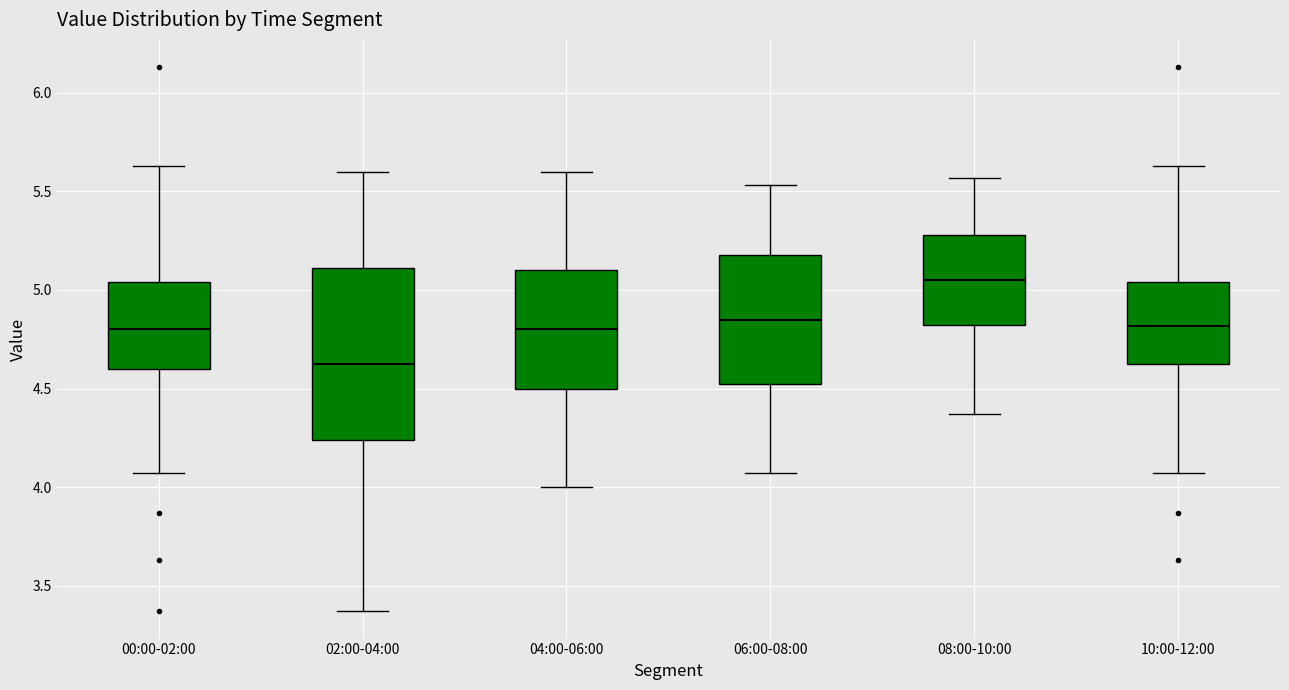

Reading left to right, read every box against the y-axis: the position of its median line, the range the box covers, and the ends of its whiskers. The values are not printed on the chart, so give them approximately, as read against the axis.

00:00-02:00: median 4.80, box 4.60 to 5.05, whiskers 4.05 to 5.65
02:00-04:00: median 4.65, box 4.25 to 5.10, whiskers 3.35 to 5.60
04:00-06:00: median 4.80, box 4.50 to 5.10, whiskers 4.00 to 5.60
06:00-08:00: median 4.85, box 4.50 to 5.20, whiskers 4.05 to 5.55
08:00-10:00: median 5.05, box 4.80 to 5.30, whiskers 4.35 to 5.55
10:00-12:00: median 4.80, box 4.60 to 5.05, whiskers 4.05 to 5.65